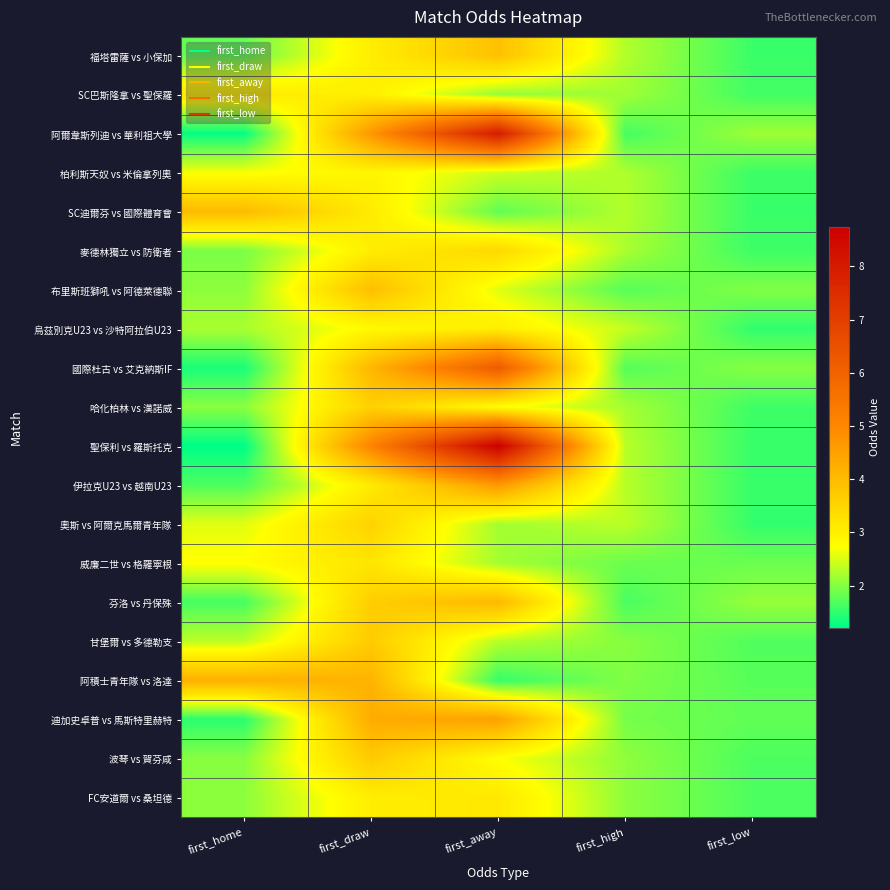

Reading left to right, extract all data points from this chart.

福塔雷薩 vs 小保加: first_home=1.8	first_draw=3.0	first_away=3.9	first_high=2.3	first_low=1.6
SC巴斯隆拿 vs 聖保羅: first_home=3.1	first_draw=3.0	first_away=2.1	first_high=2.2	first_low=1.6
阿爾韋斯列迪 vs 華利祖大學: first_home=1.2	first_draw=4.7	first_away=8.0	first_high=1.6	first_low=2.1
柏利斯天奴 vs 米倫拿列奧: first_home=2.7	first_draw=2.9	first_away=2.4	first_high=2.2	first_low=1.6
SC迪爾芬 vs 國際體育會: first_home=4.0	first_draw=3.1	first_away=1.8	first_high=2.3	first_low=1.6
麥德林獨立 vs 防衛者: first_home=1.9	first_draw=3.0	first_away=3.5	first_high=2.2	first_low=1.6
布里斯班獅吼 vs 阿德萊德聯: first_home=2.1	first_draw=4.0	first_away=2.5	first_high=1.7	first_low=2.0
烏茲別克U23 vs 沙特阿拉伯U23: first_home=2.2	first_draw=2.8	first_away=3.0	first_high=2.4	first_low=1.5
國際杜古 vs 艾克納斯IF: first_home=1.4	first_draw=4.1	first_away=6.2	first_high=1.7	first_low=2.0
哈化柏林 vs 漢諾威: first_home=2.0	first_draw=3.6	first_away=2.8	first_high=2.2	first_low=1.6
聖保利 vs 羅斯托克: first_home=1.2	first_draw=5.1	first_away=8.8	first_high=2.3	first_low=1.5
伊拉克U23 vs 越南U23: first_home=1.7	first_draw=3.1	first_away=4.7	first_high=2.3	first_low=1.5
奧斯 vs 阿爾克馬爾青年隊: first_home=2.5	first_draw=3.5	first_away=2.2	first_high=2.3	first_low=1.5
威廉二世 vs 格羅寧根: first_home=2.8	first_draw=3.2	first_away=2.2	first_high=1.9	first_low=1.9
芬洛 vs 丹保殊: first_home=1.6	first_draw=3.6	first_away=4.0	first_high=1.6	first_low=2.1
甘堡爾 vs 多德勒支: first_home=2.3	first_draw=3.7	first_away=2.3	first_high=2.0	first_low=1.7
阿積士青年隊 vs 洛達: first_home=4.2	first_draw=4.2	first_away=1.5	first_high=2.0	first_low=1.7
迪加史卓普 vs 馬斯特里赫特: first_home=1.5	first_draw=4.3	first_away=4.5	first_high=1.9	first_low=1.8
波琴 vs 賀芬咸: first_home=2.0	first_draw=3.7	first_away=2.7	first_high=2.1	first_low=1.7
FC安道爾 vs 桑坦德: first_home=2.0	first_draw=3.0	first_away=3.1	first_high=2.0	first_low=1.7